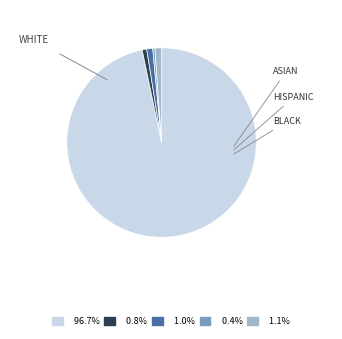

Is there a majority slice in this chart?

Yes